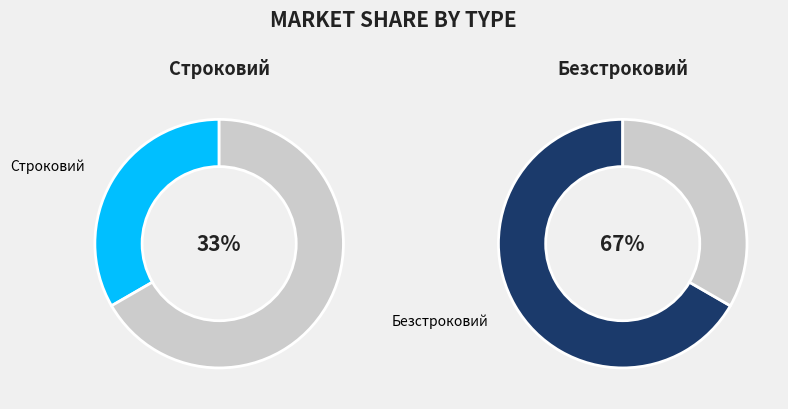

Which has a higher value, Строковий or Безстроковий?

Безстроковий